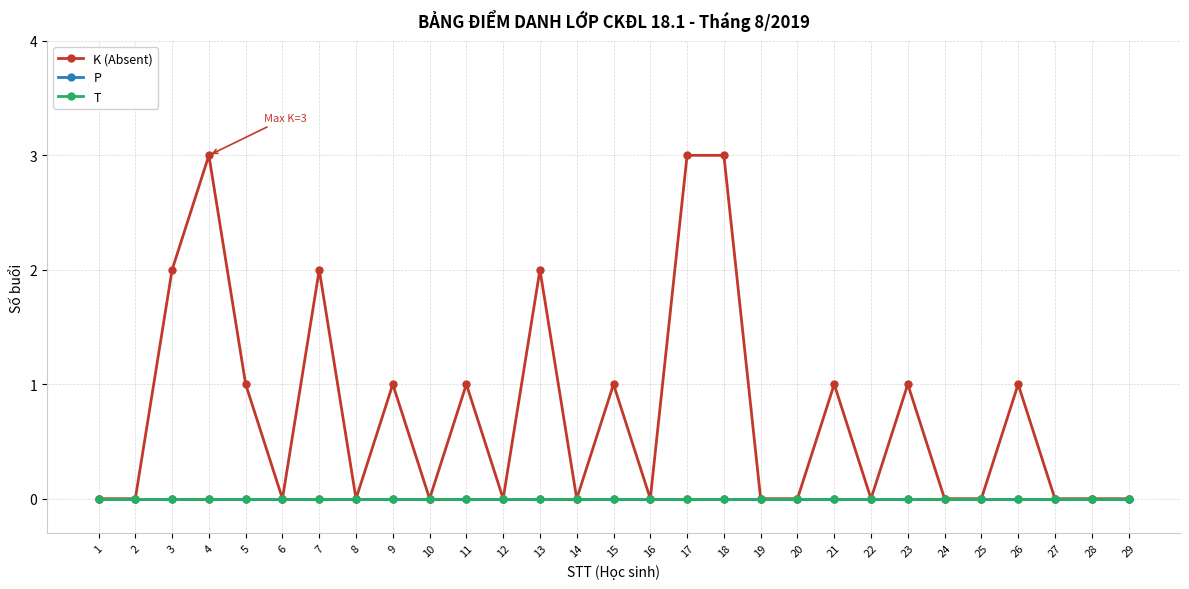

What is the total value across all series at 23?

1